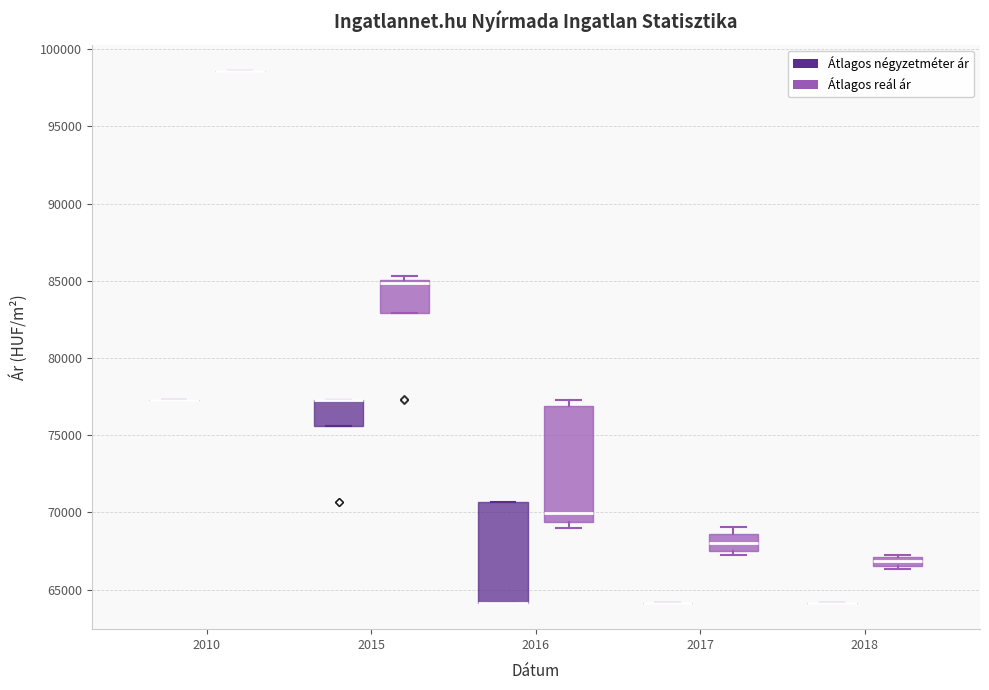

Comparing the boxes themselves (not the whiskers), which one is the tallest?

2016 (Átlagos reál ár)